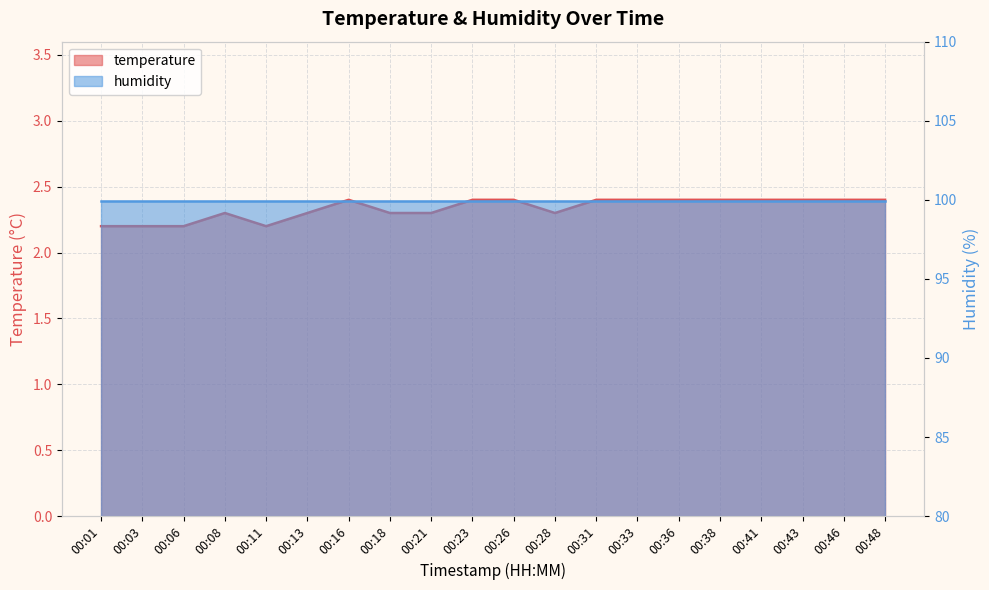

How many points are lower than both their immediate neighbors (excluding endpoints)?

2